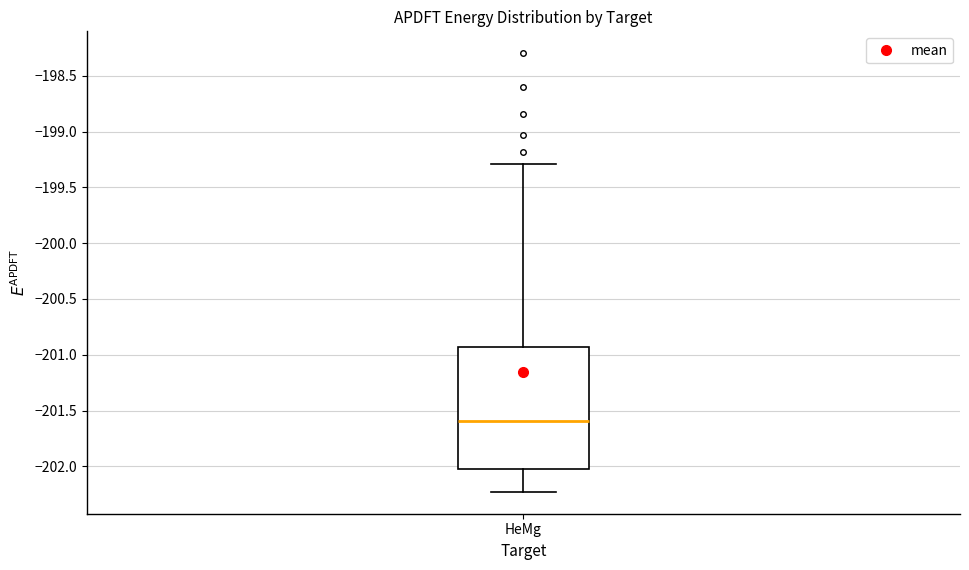

Read this box plot against the y-axis: the position of the median line, the range covered by the box, and the ends of both whiskers. The values are not printed on the chart, so give them approximately, as read against the axis.

median -201.60, box -202.00 to -200.95, whiskers -202.25 to -199.30